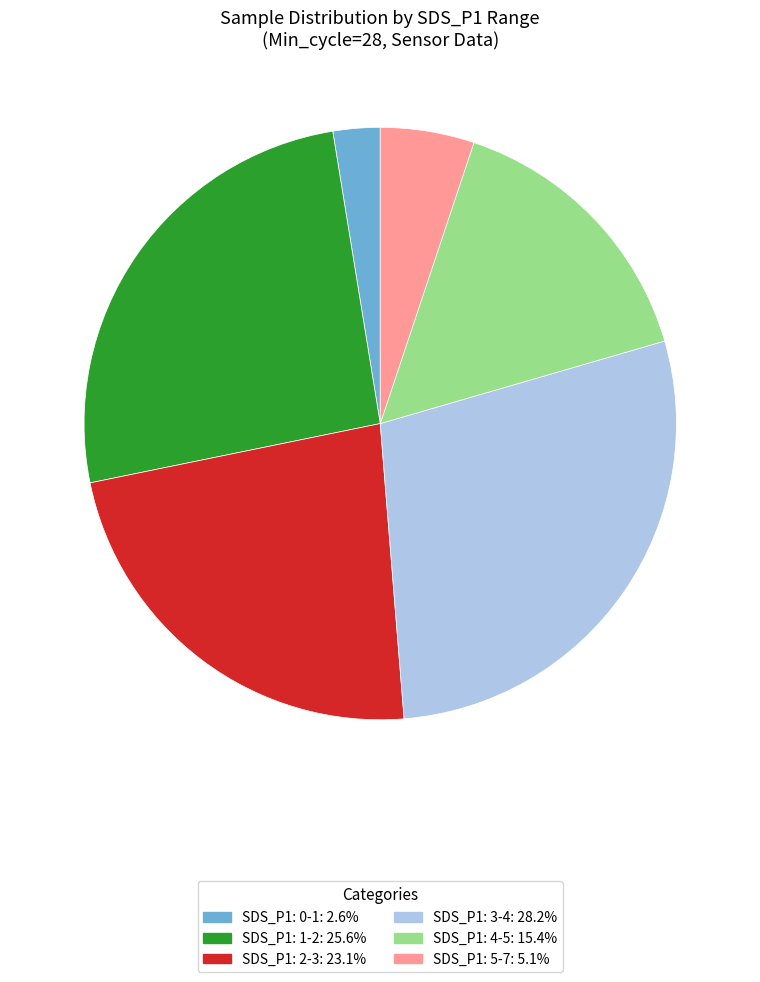

How many slices are in this pie chart?

6